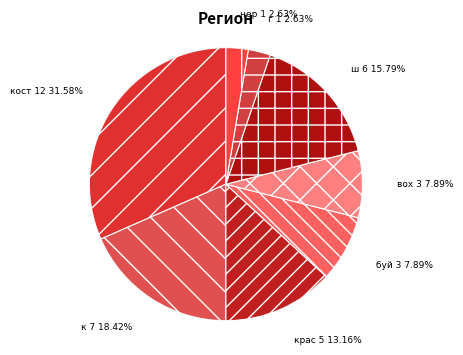

What is the largest slice in the pie chart?

кост